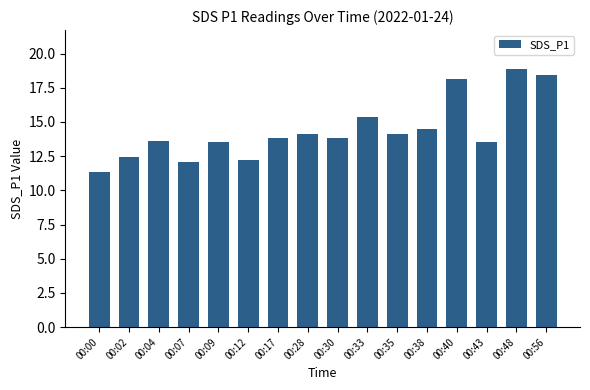

What is the ratio of the value at 00:56 to the value at 00:40?

1.0